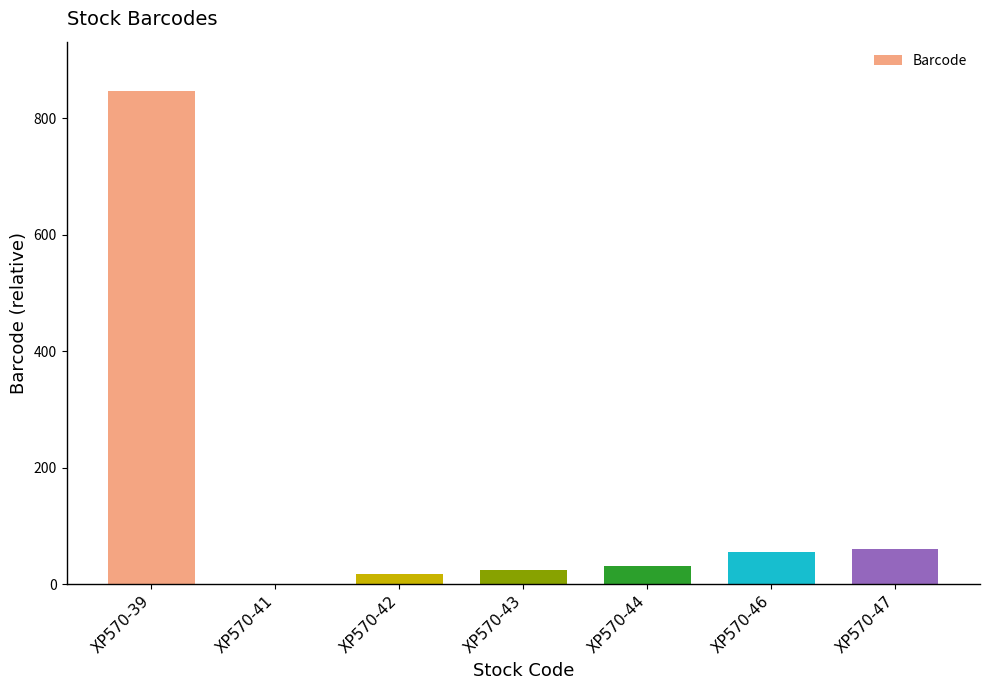

Reading right to left, transcribe all the data shown in this chart.

XP570-47=61	XP570-46=55	XP570-44=31	XP570-43=24	XP570-42=17	XP570-41=0	XP570-39=847